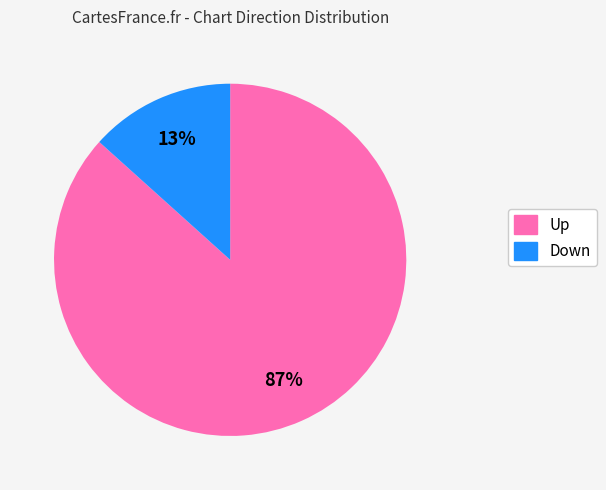

How many segments does this pie chart have?

2